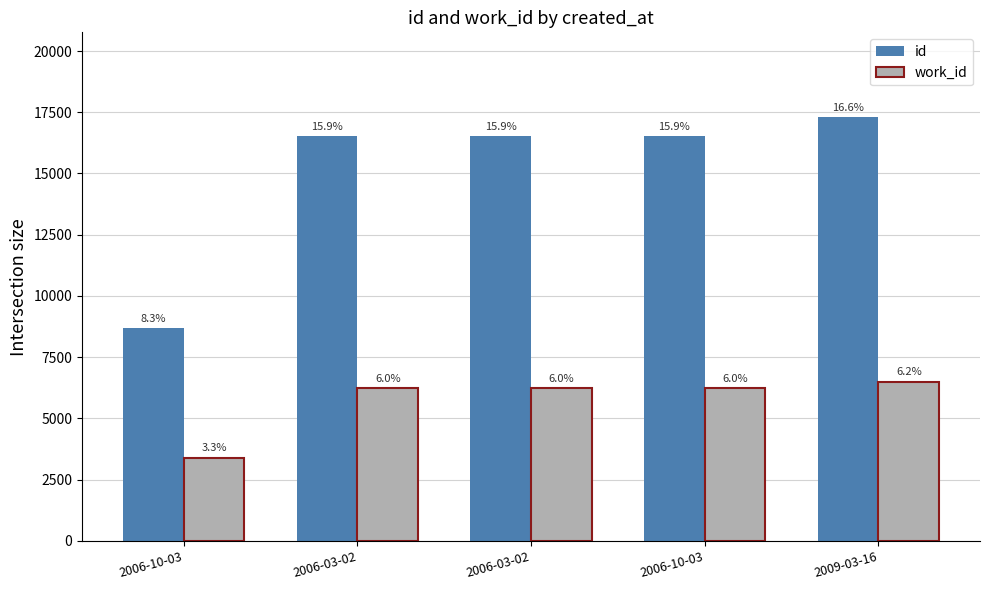

What are all the series names shown in the legend?

id, work_id